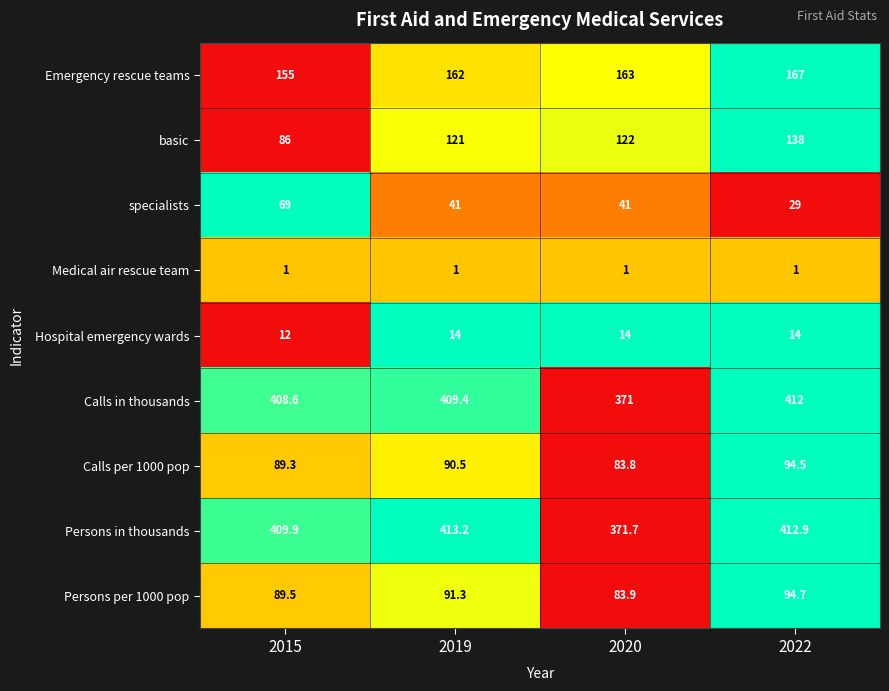

What is the lowest value of the specialists series?

29.0